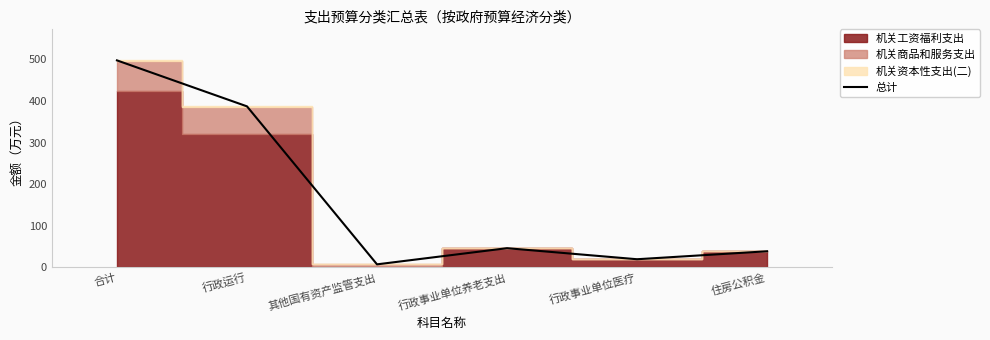

Reading left to right, list all the values displayed in this chart.

合计=497.7	行政运行=387.1	其他国有资产监管支出=7.0	行政事业单位养老支出=45.9	行政事业单位医疗=19.3	住房公积金=38.4